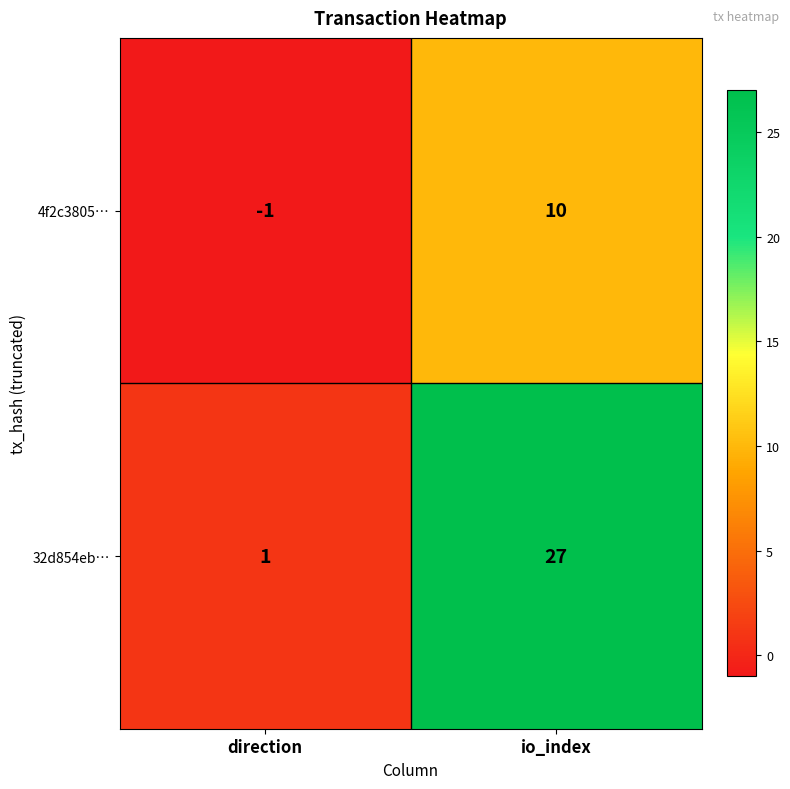

List the series in order of their peak value, lowest first.

4f2c3805…, 32d854eb…